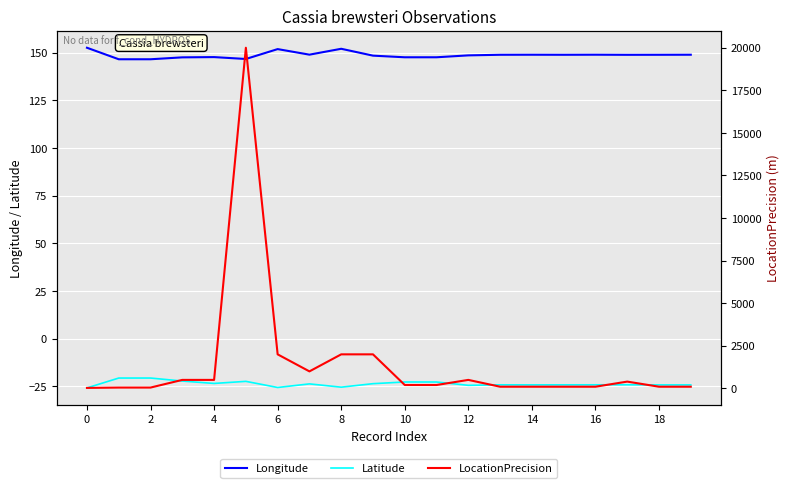

How many lines are shown in the chart?

3